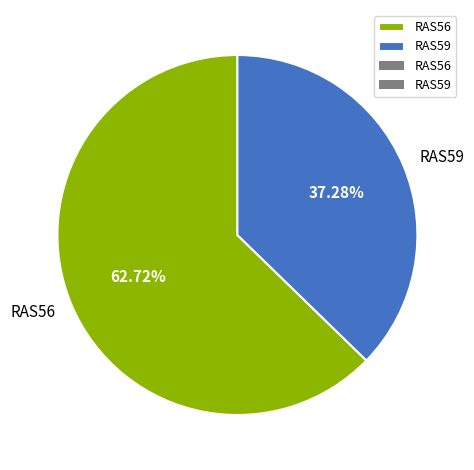

What is the smallest slice in the pie chart?

RAS59